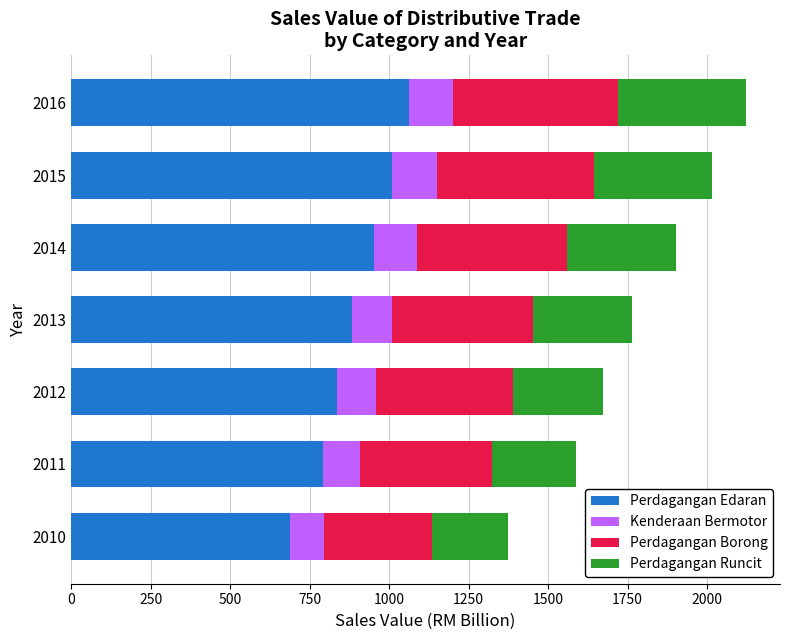

What is the minimum value for Perdagangan Edaran?

687.2